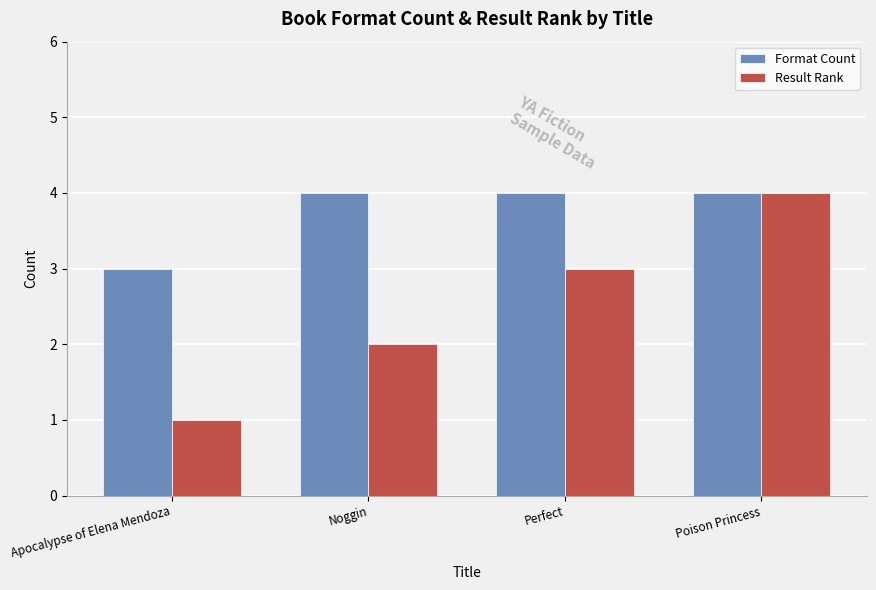

Reading right to left, list all the values displayed in this chart.

Format Count: Poison Princess=4	Perfect=4	Noggin=4	Apocalypse of Elena Mendoza=3
Result Rank: Poison Princess=4	Perfect=3	Noggin=2	Apocalypse of Elena Mendoza=1